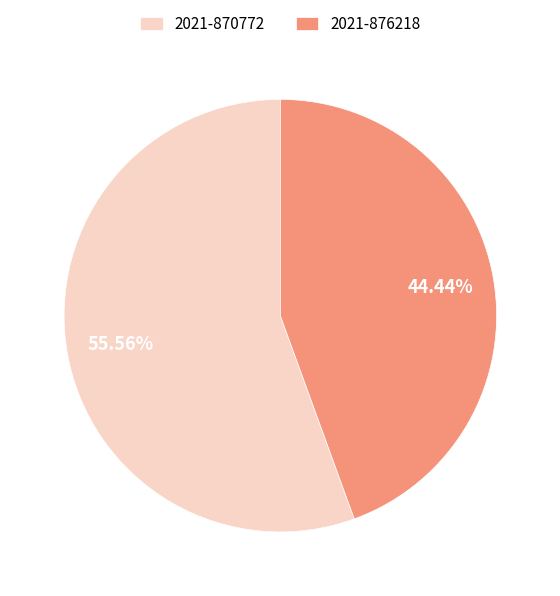

What is the total percentage of 2021-876218 and 2021-870772?

100.0%